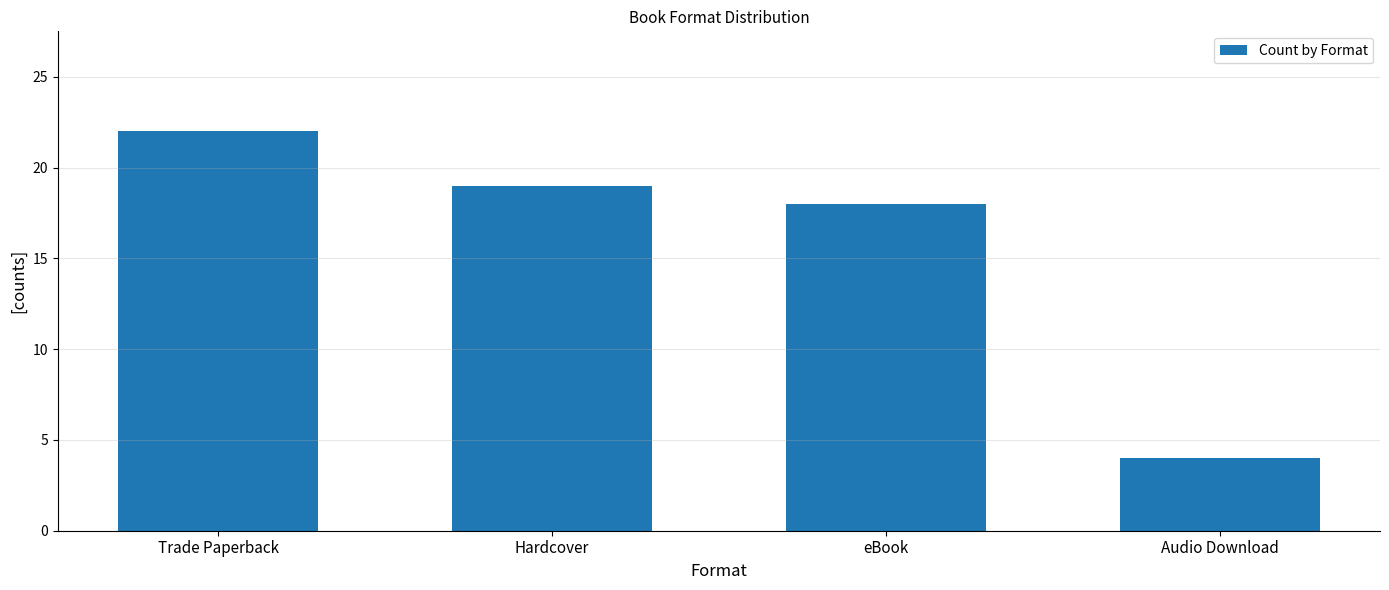

List the labels in order of value, smallest first.

Audio Download, eBook, Hardcover, Trade Paperback